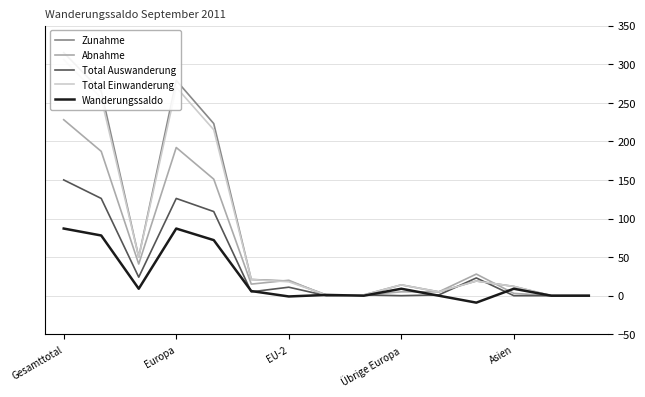

True or false: Zunahme and Total Einwanderung intersect in this chart.

False